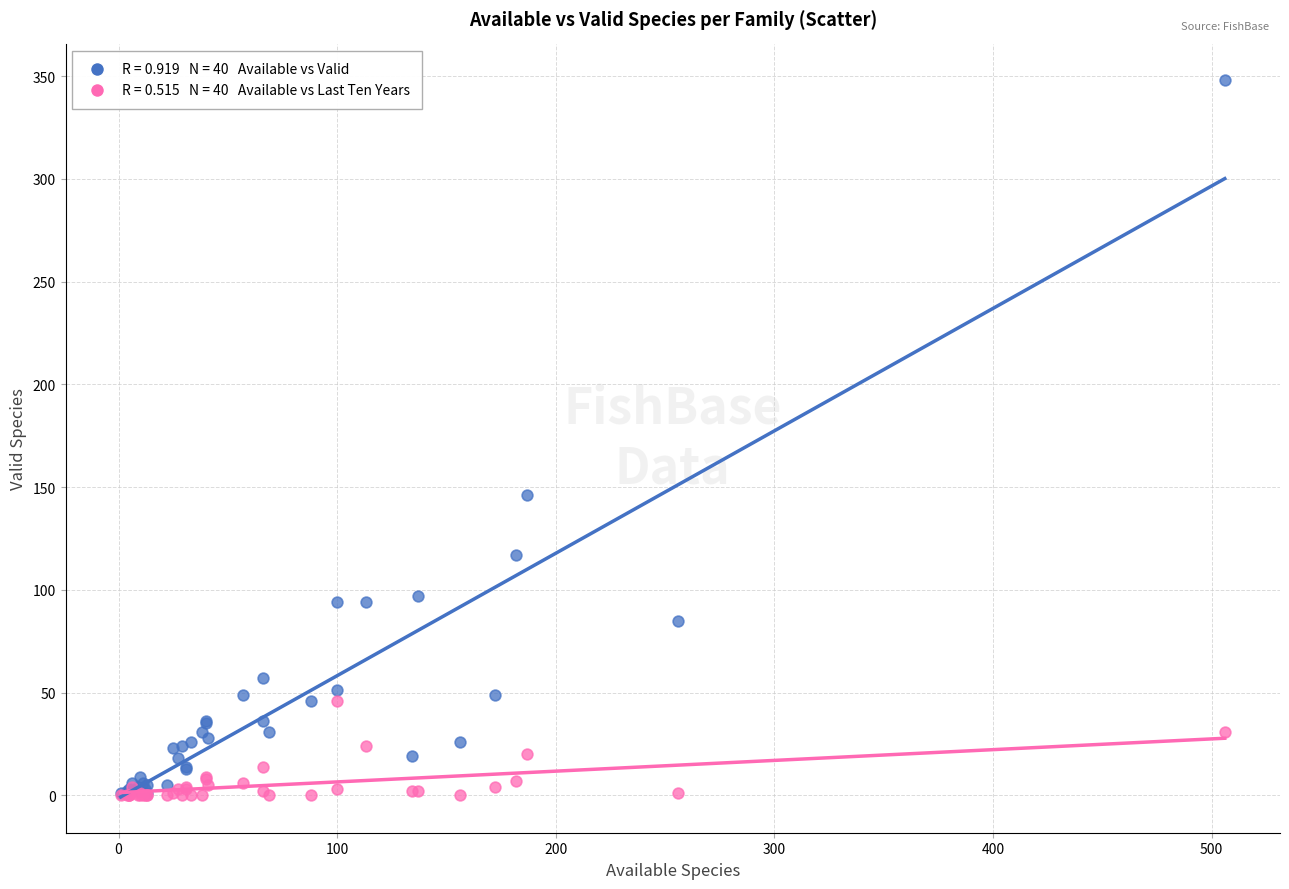

Across all series, what Y value is closest to 174?

146